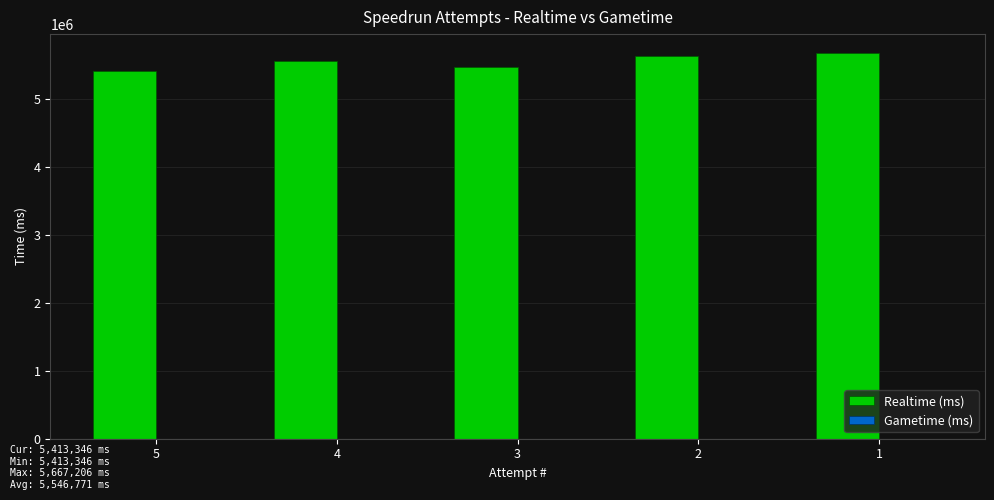

What is the value of the 3rd bar from the left?

5469493